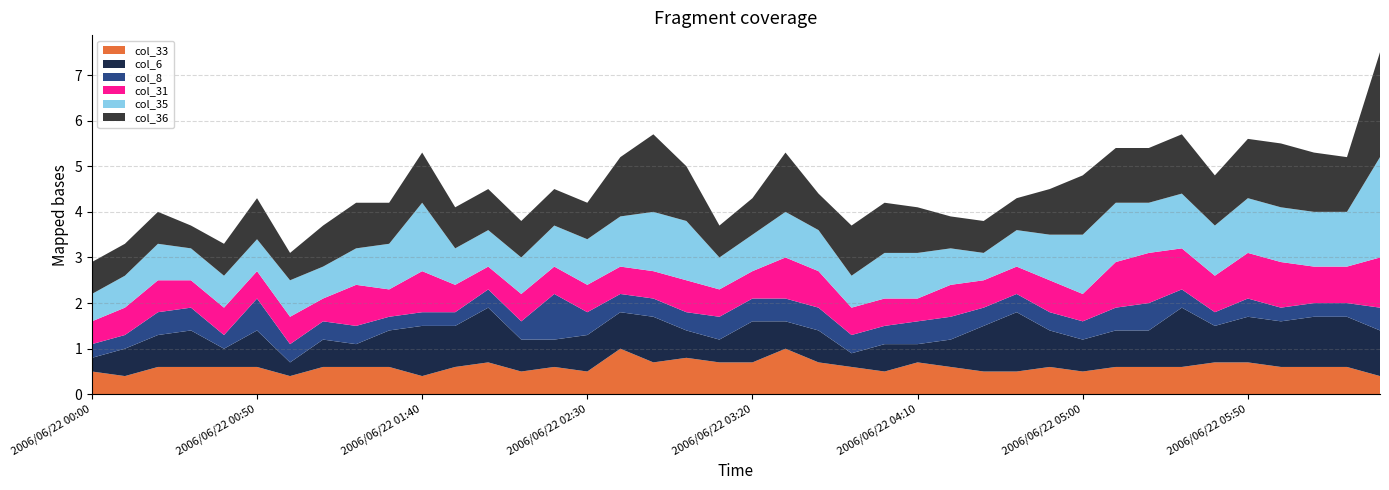

How many data points does each series have?

40